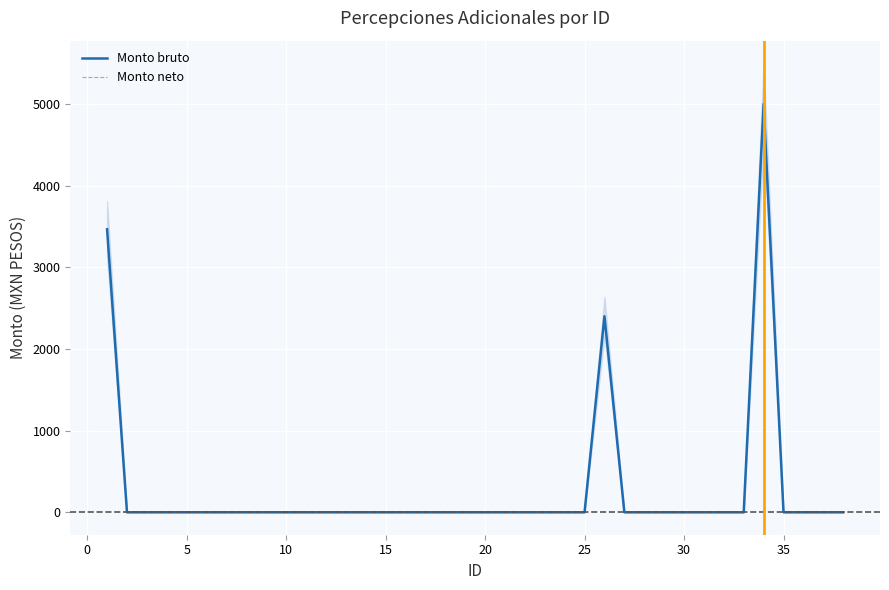

Rank the series at 25 from lowest to highest value.

Monto bruto, Monto neto